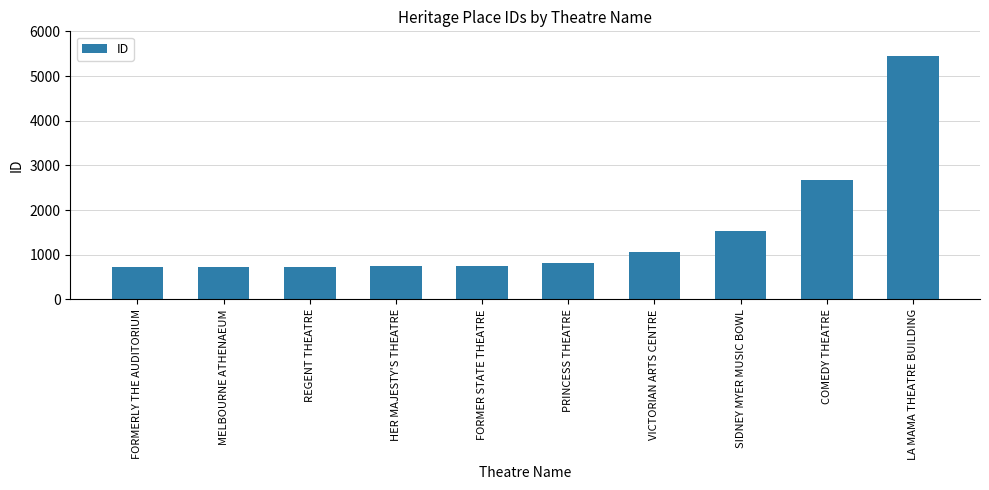

What is the label of the 8th bar from the right?

REGENT THEATRE